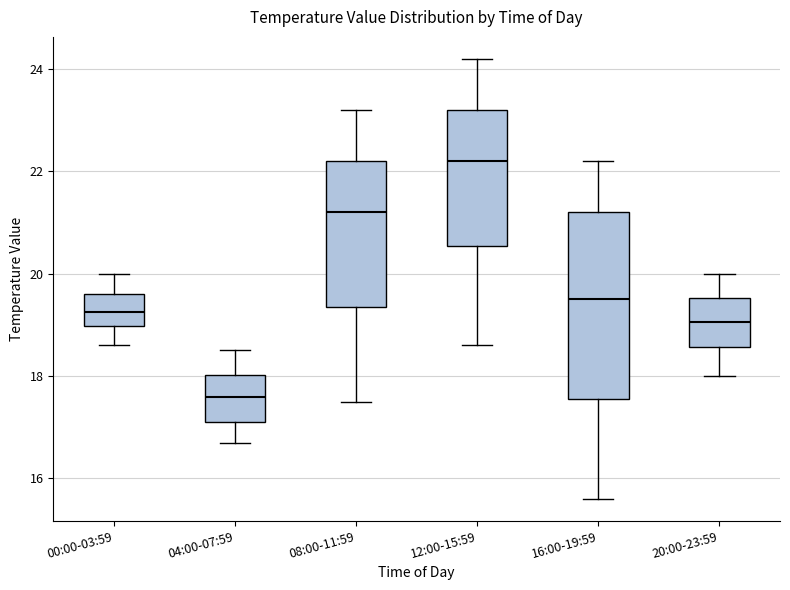

Which box is the tallest, from its lower edge to its upper edge?

16:00-19:59